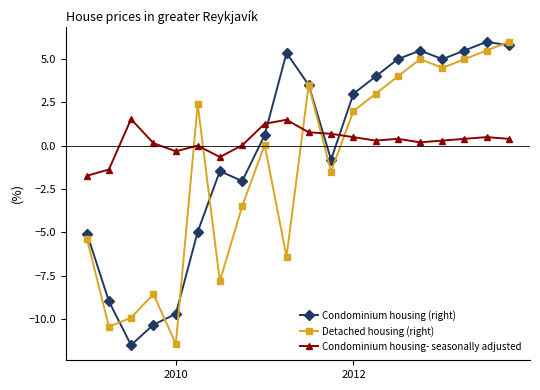

What is the value of the Detached housing (right) point at the 15th from the left?

4.0